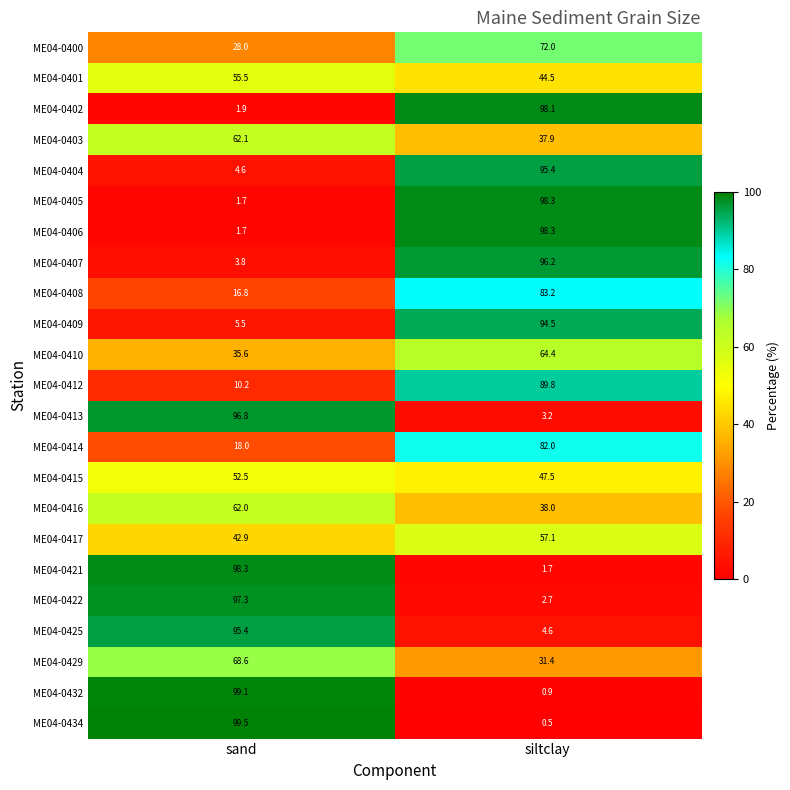

What is the minimum value for ME04-0404?

4.6